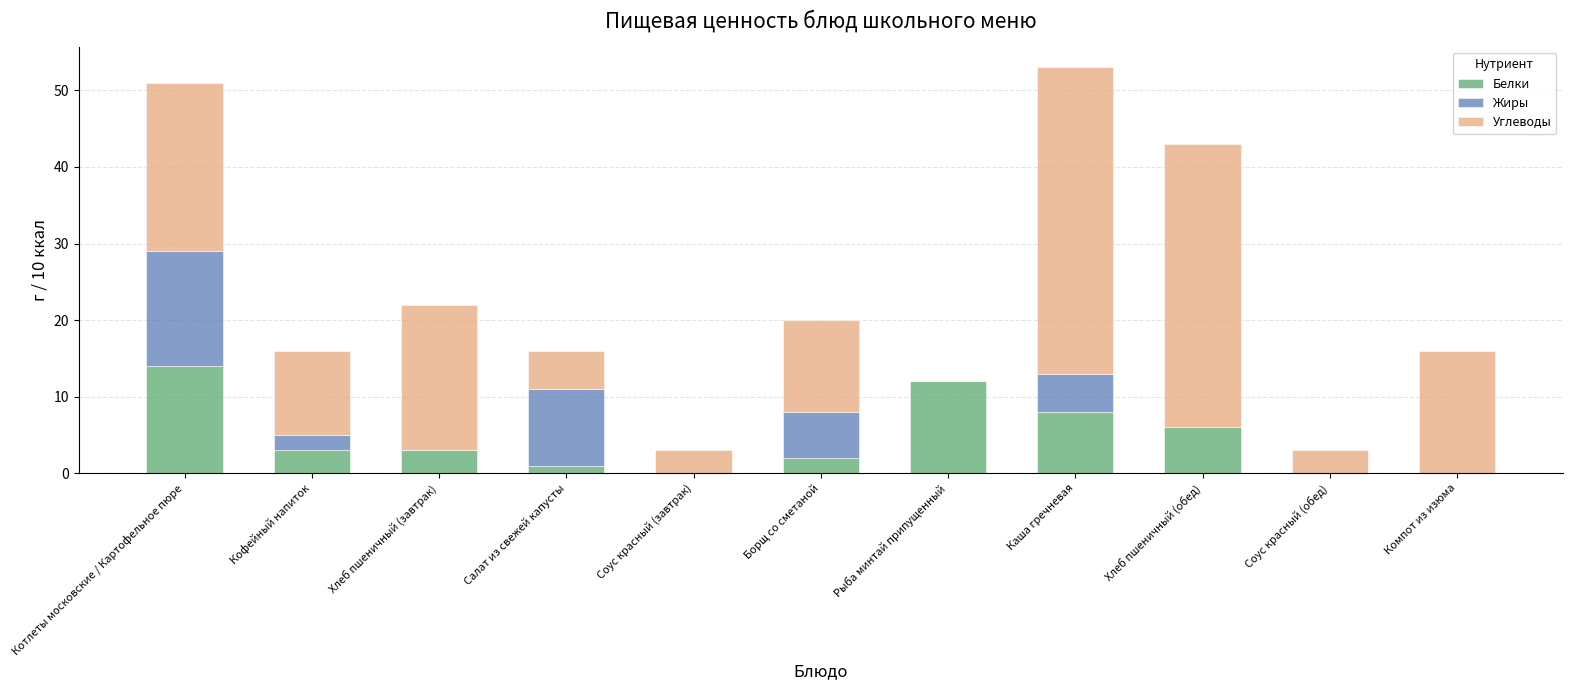

At which label does Белки reach its peak?

Котлеты московские / Картофельное пюре